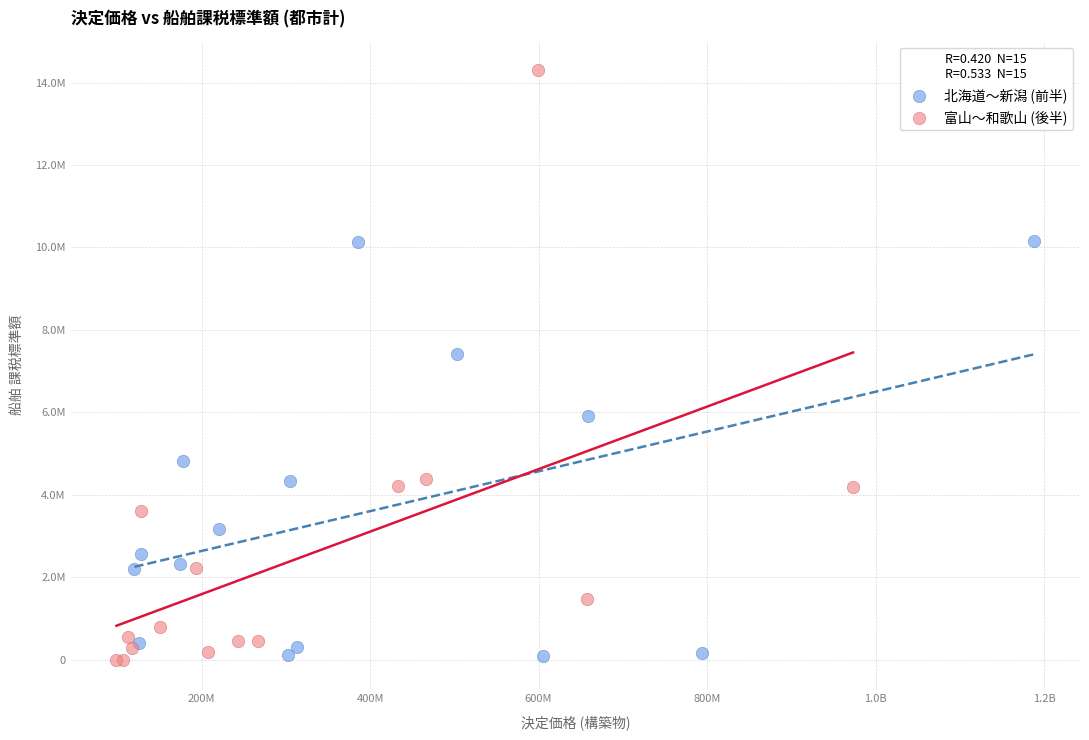

What are all the series names shown in the legend?

北海道〜新潟 (前半), 富山〜和歌山 (後半)